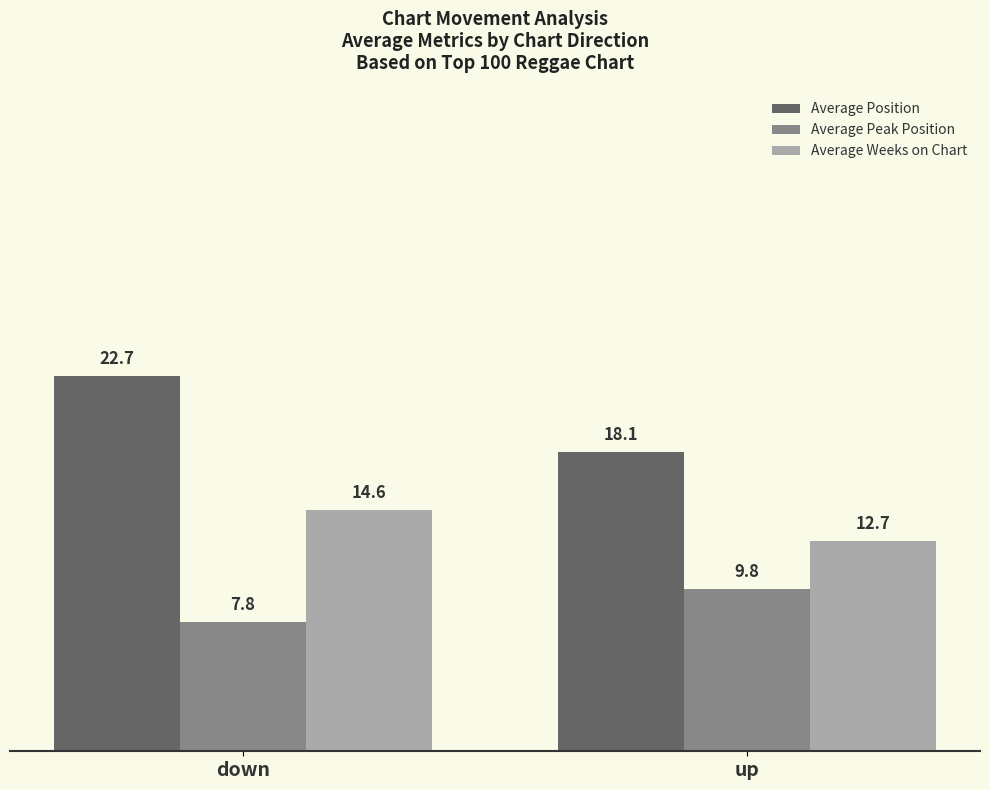

What are all the series names shown in the legend?

Average Position, Average Peak Position, Average Weeks on Chart